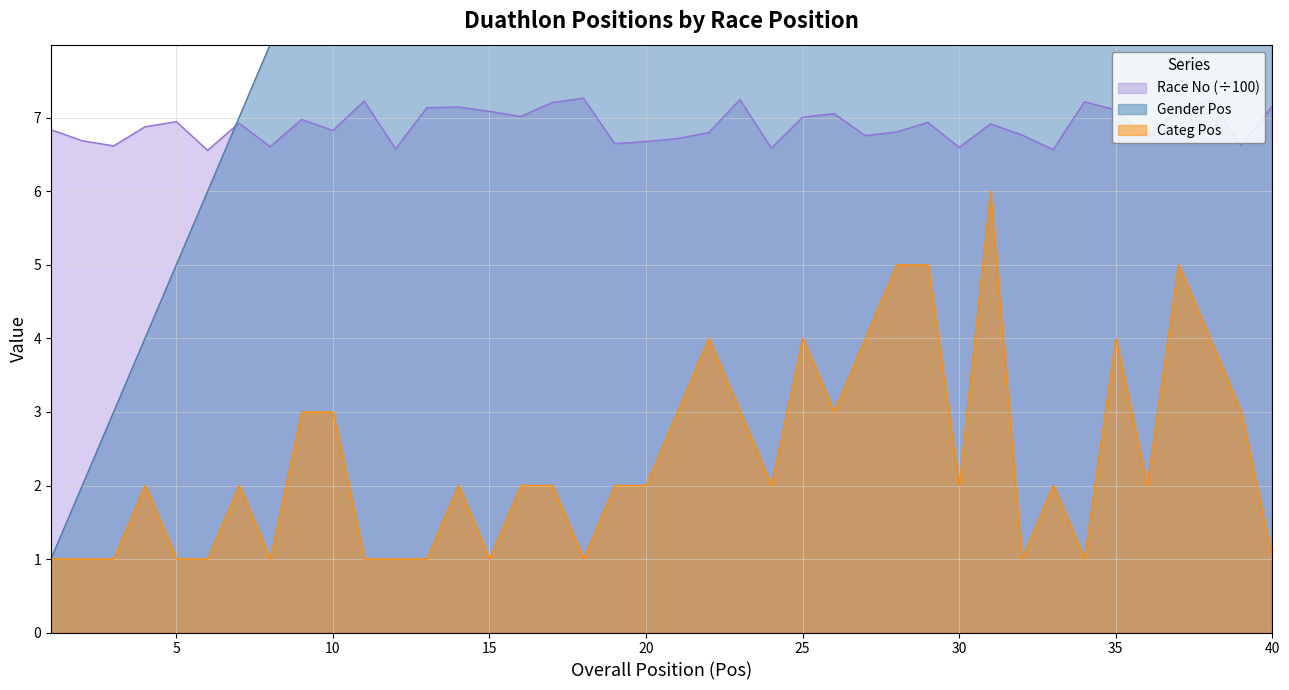

True or false: Gender Pos has more than 2 points higher than both neighbors.

False